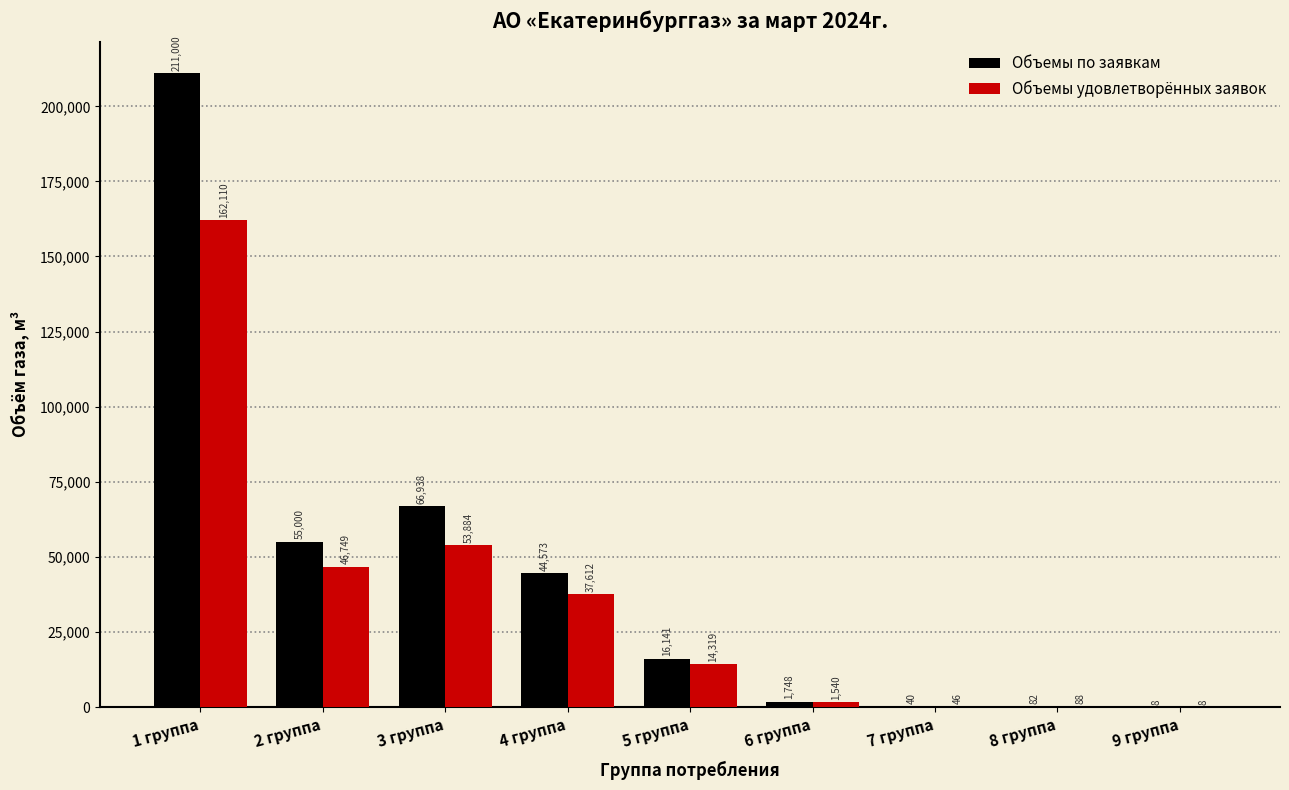

At which label does Объемы удовлетворённых заявок first exceed 14319?

1 группа